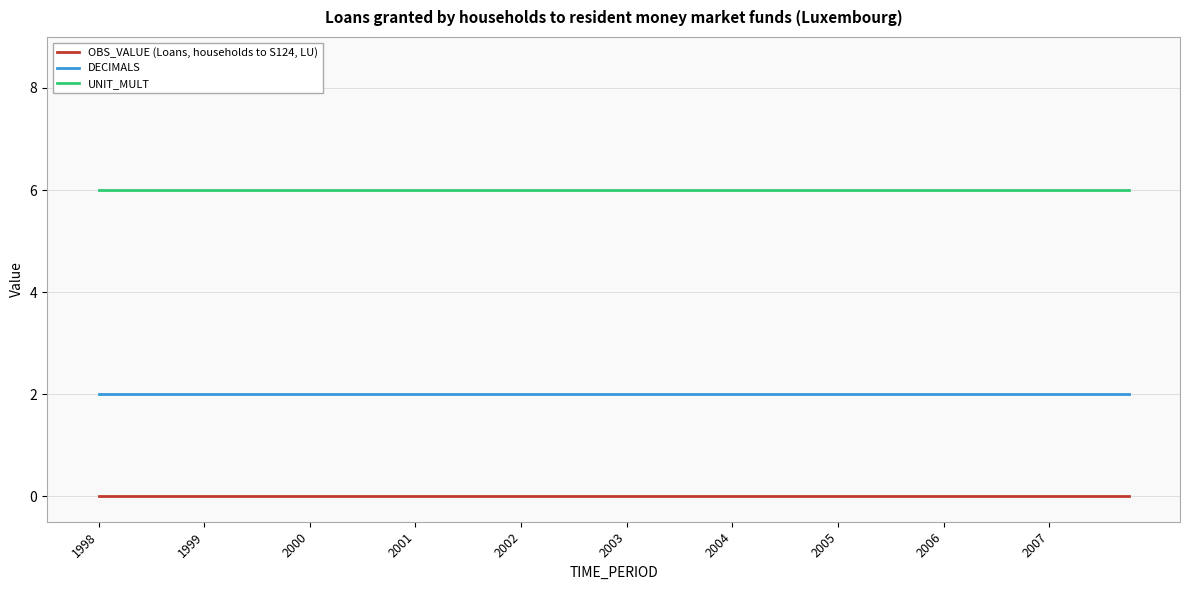

True or false: OBS_VALUE (Loans, households to S124, LU) and DECIMALS cross at least once.

False